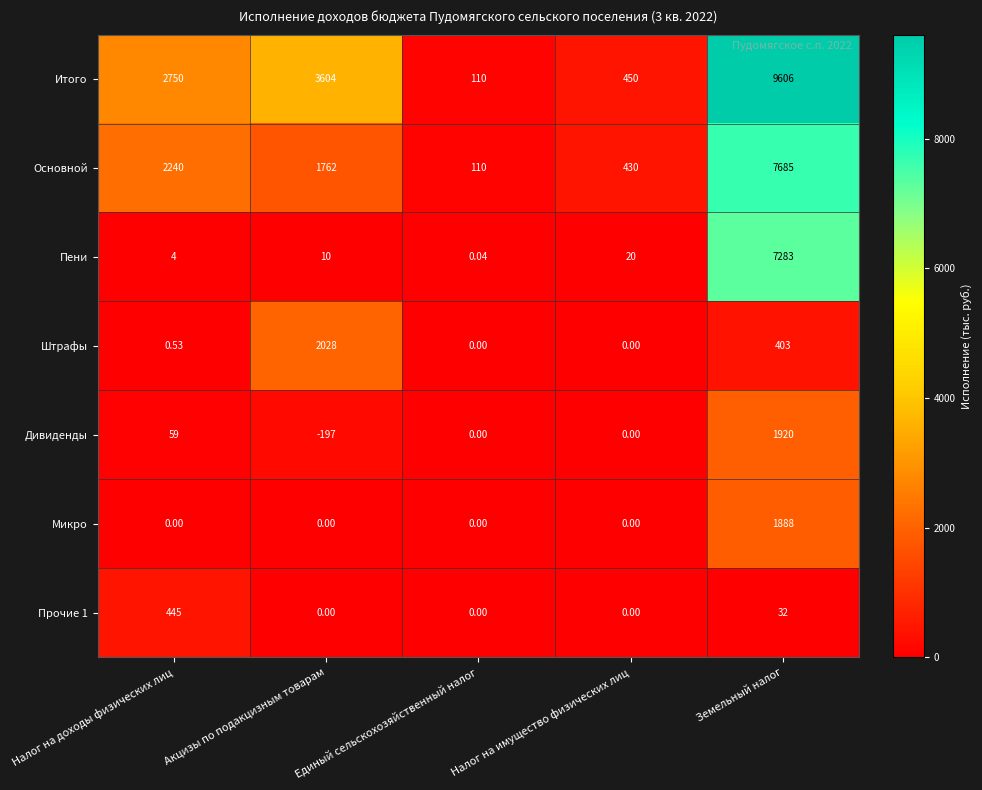

How many values in Прочие 1 are above zero?

2